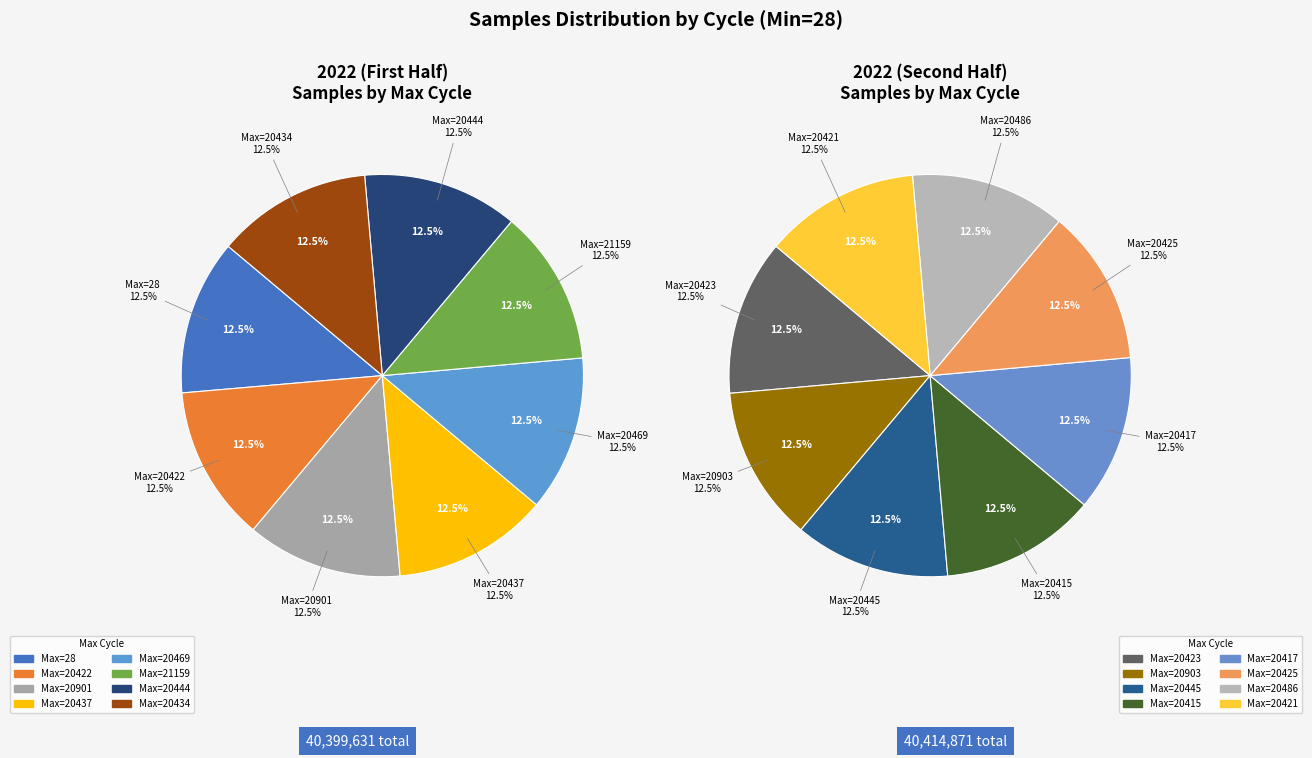

Is there a majority slice in this chart?

No